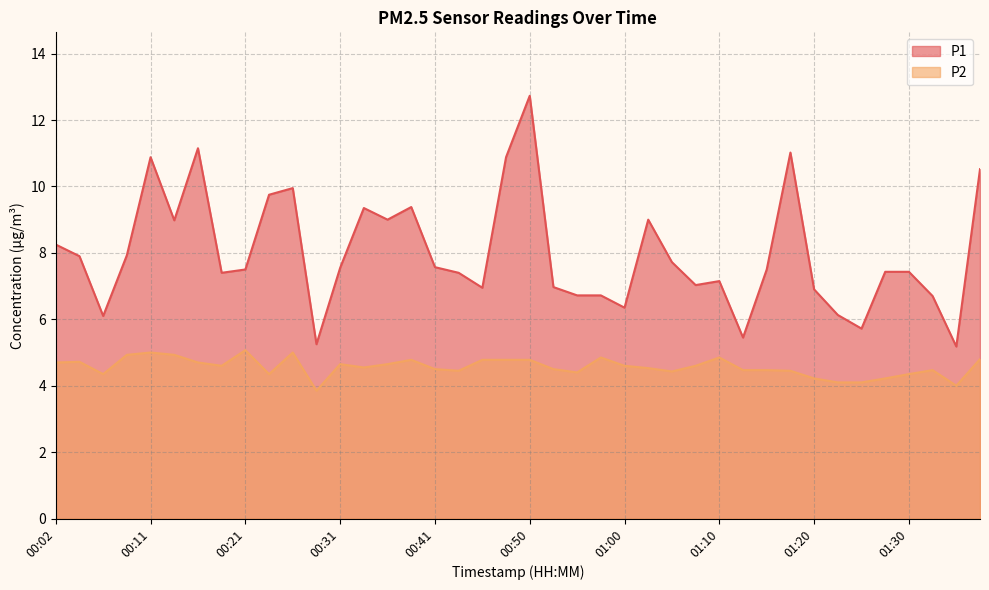

Where does the P1 series first go above 7?

00:02